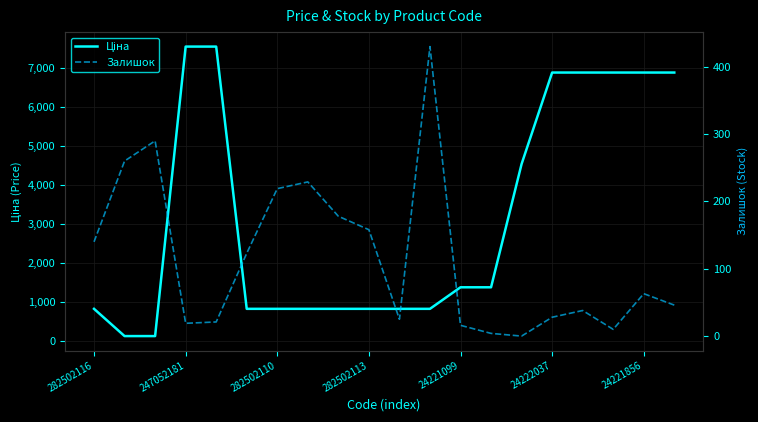

How many lines are shown in the chart?

2